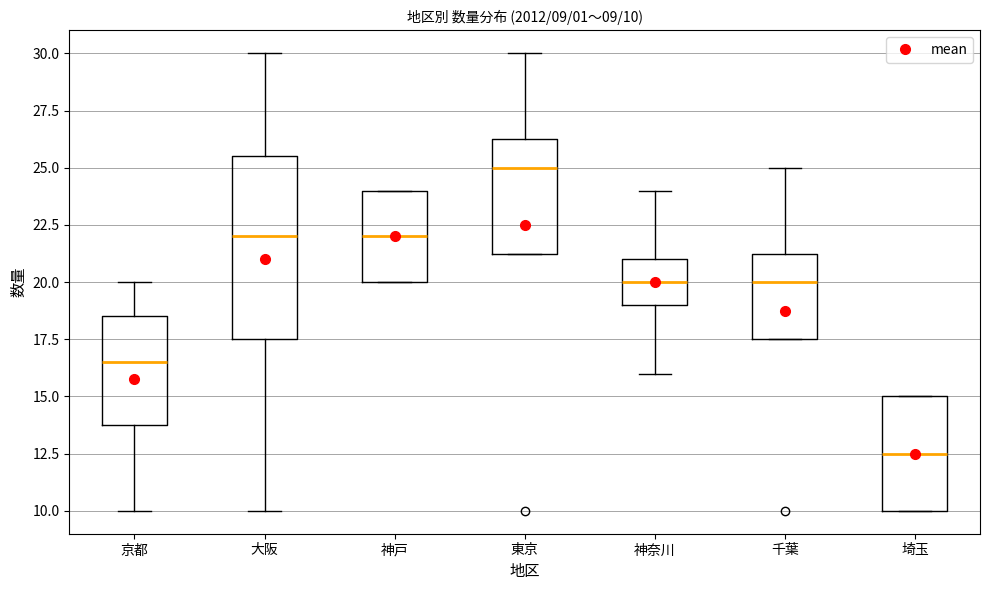

Comparing the boxes themselves (not the whiskers), which one is the tallest?

大阪